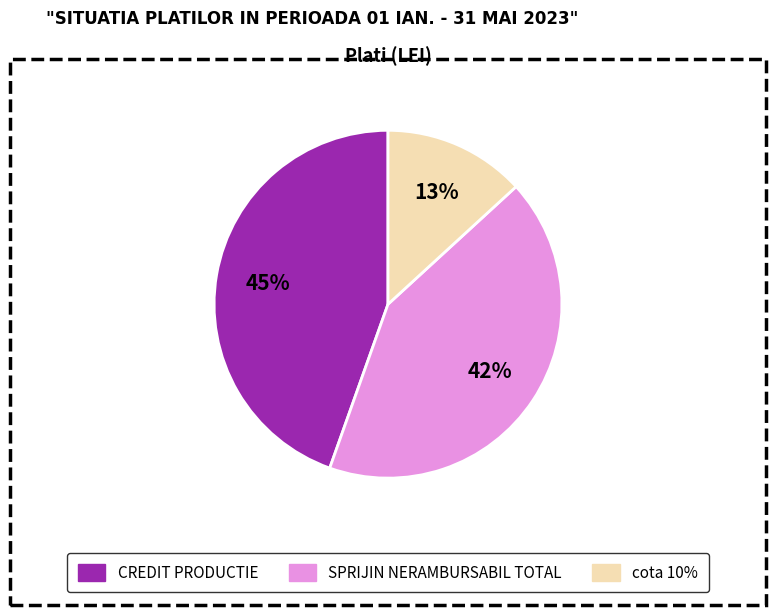

What is the smallest slice in the pie chart?

cota 10%